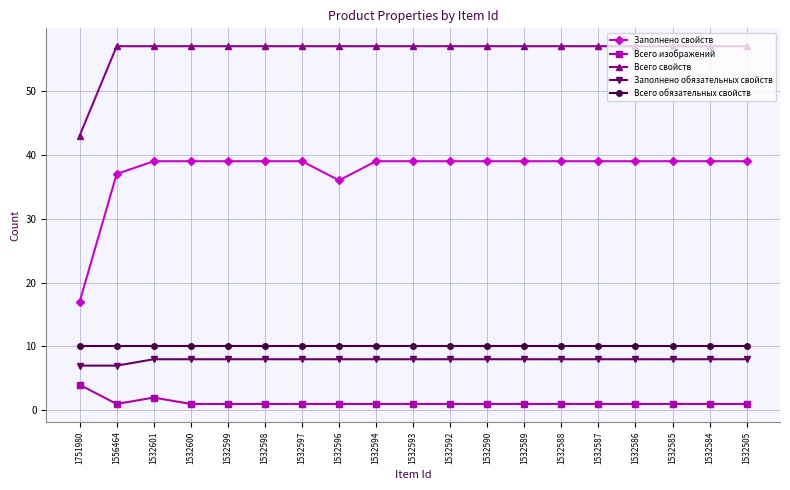

Rank the series by their maximum value, from lowest to highest.

Всего изображений, Заполнено обязательных свойств, Всего обязательных свойств, Заполнено свойств, Всего свойств